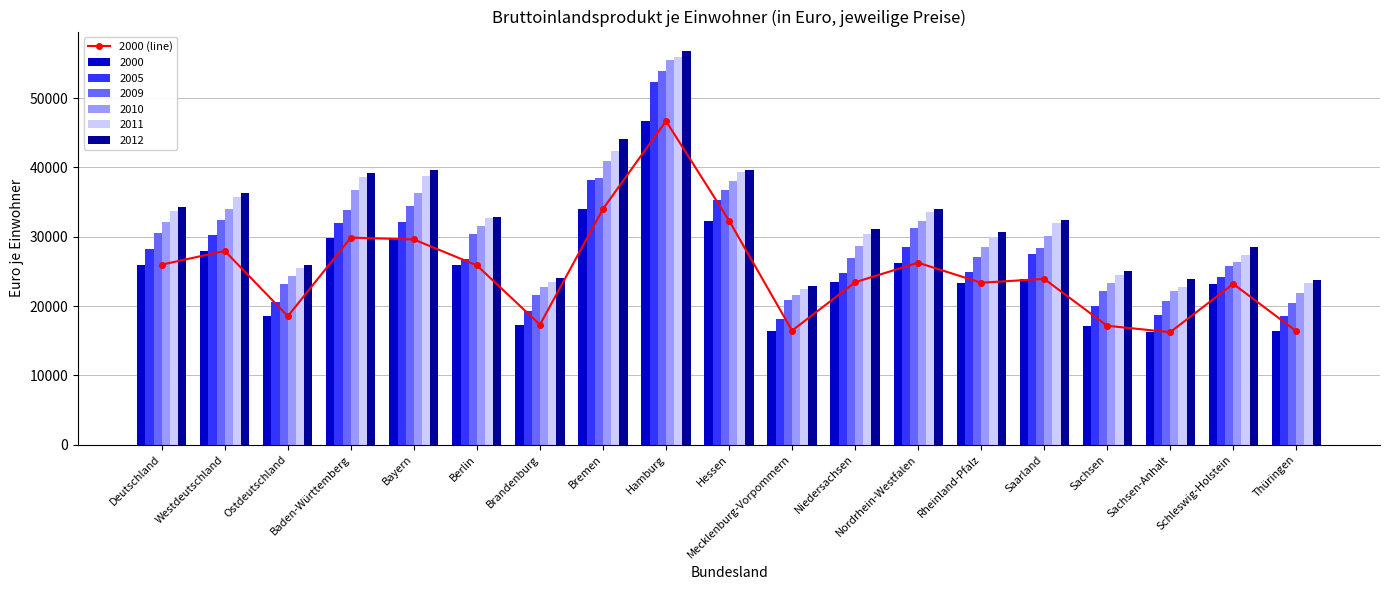

Where does the data first go above 23925?

Deutschland